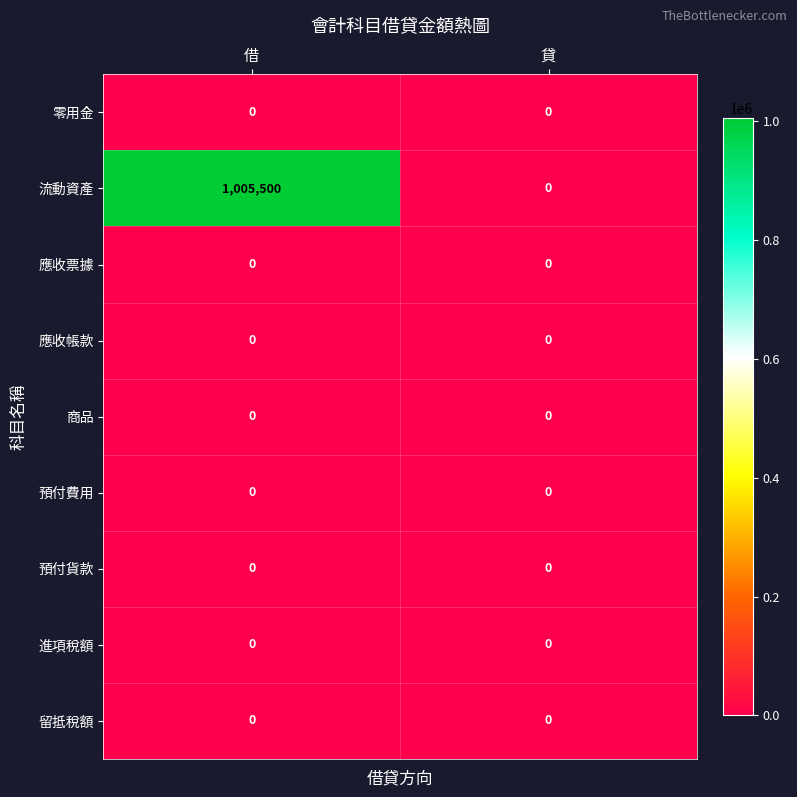

True or false: 流動資產 has a value of 1005500 at 借.

True